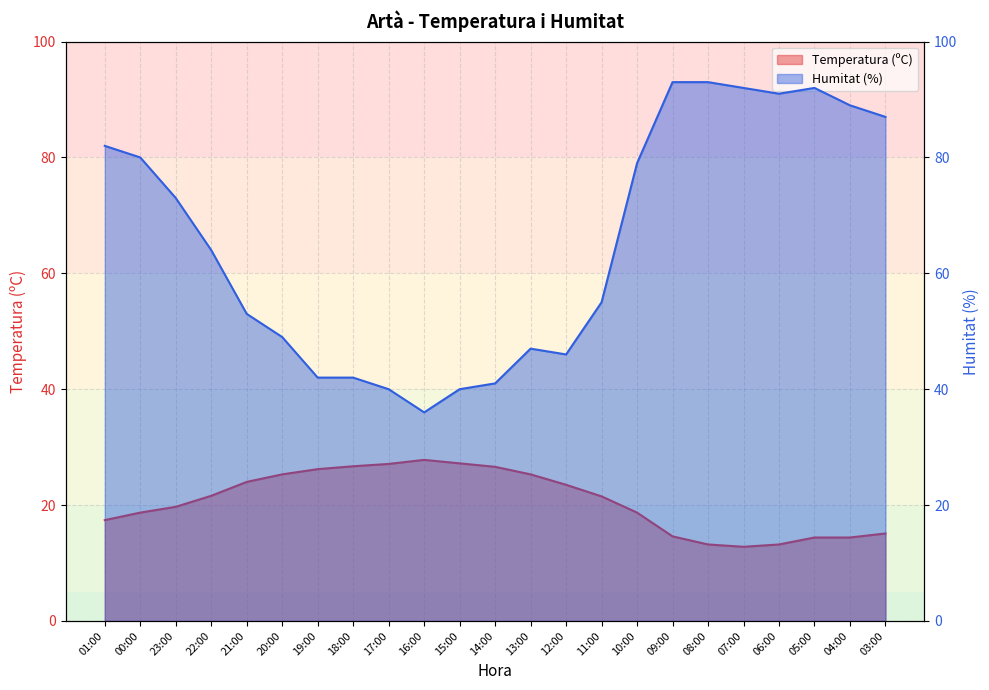

True or false: Temperatura (ºC) has a value of 35.2 at 22:00.

False